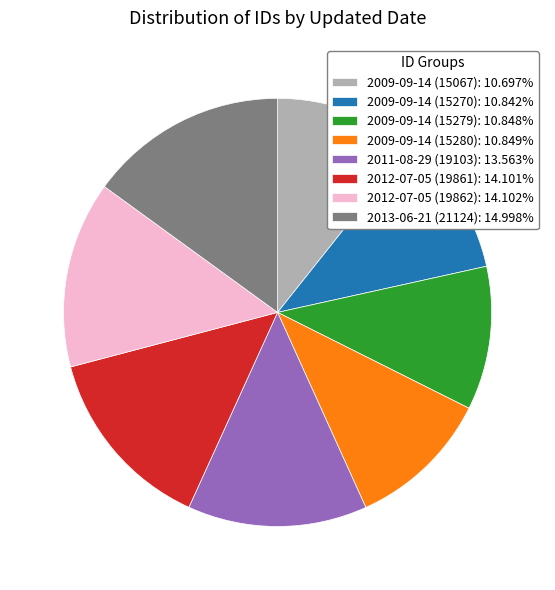

Is there any slice that represents more than half of the pie?

No